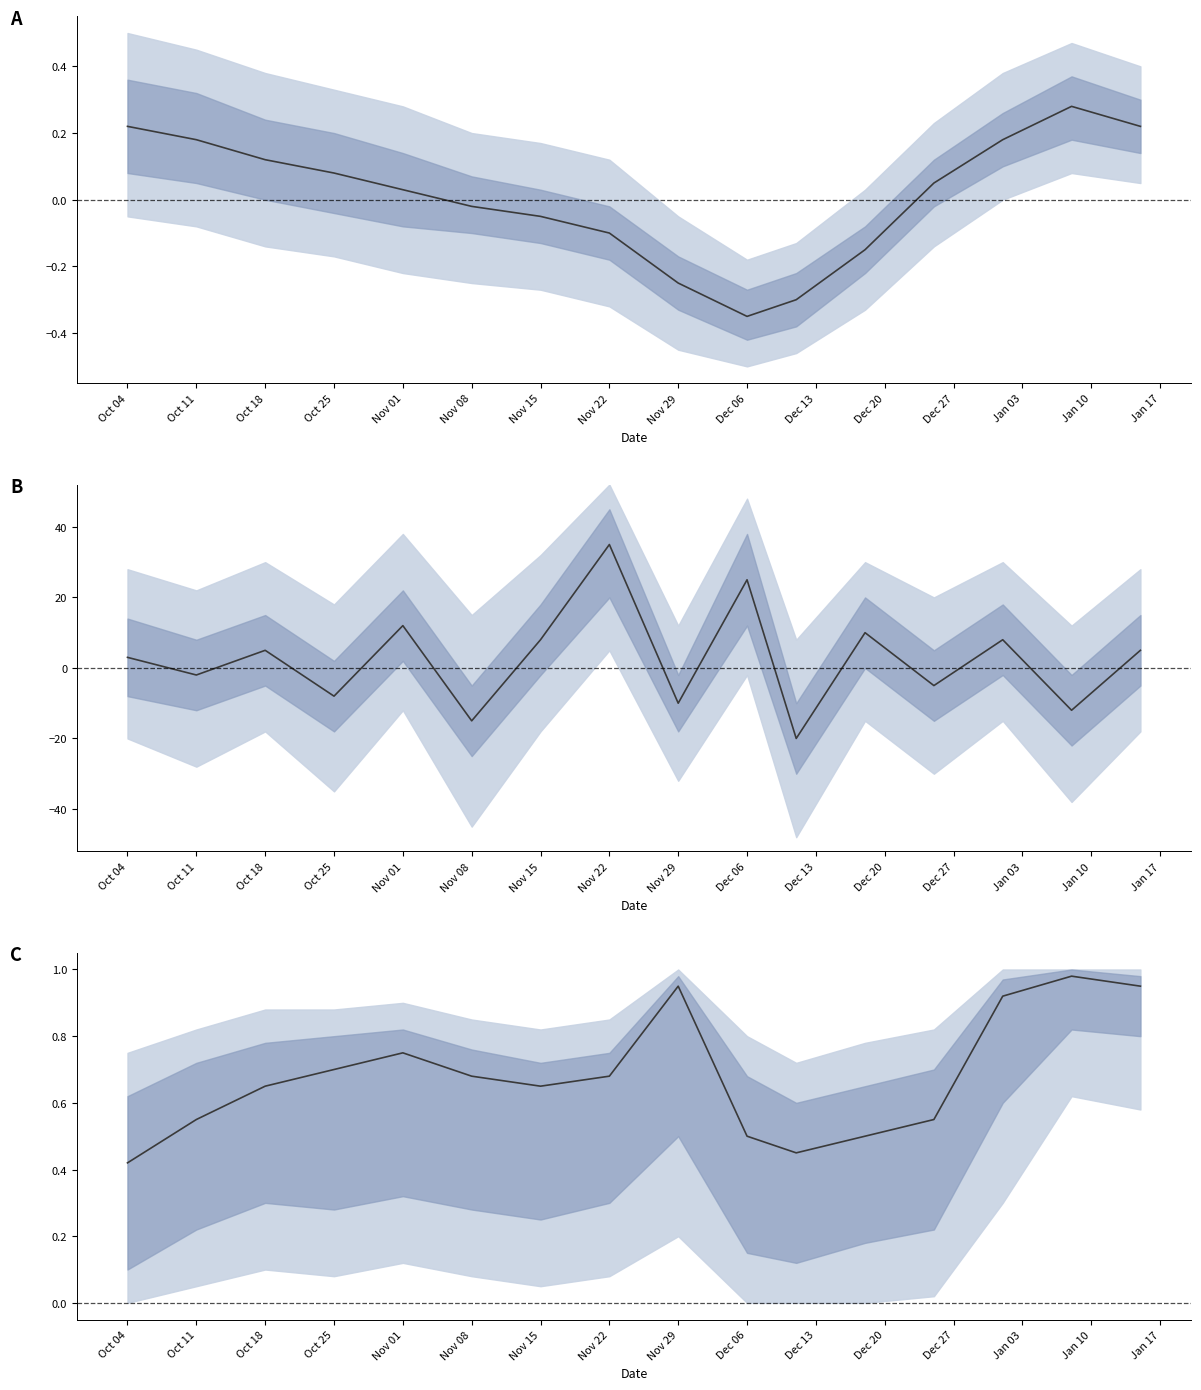

What is the label of the 7th point from the left?

Nov 15